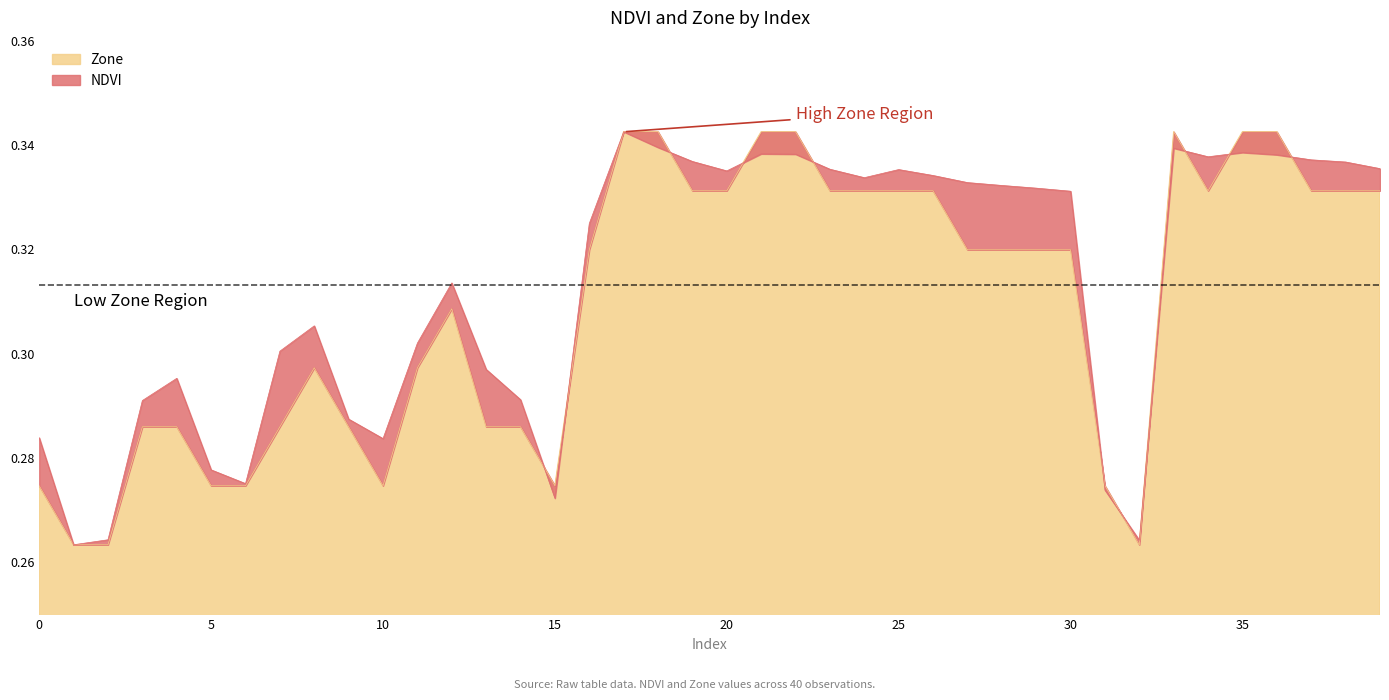

What is the value of the NDVI point at the 31st from the left?

0.3